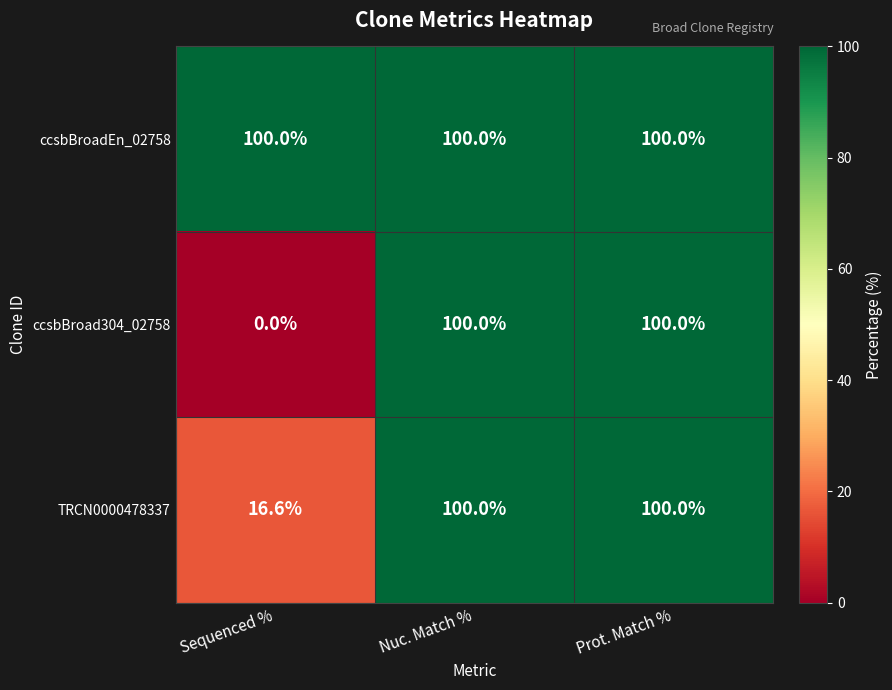

At how many categories does at least one series exceed 86?

3